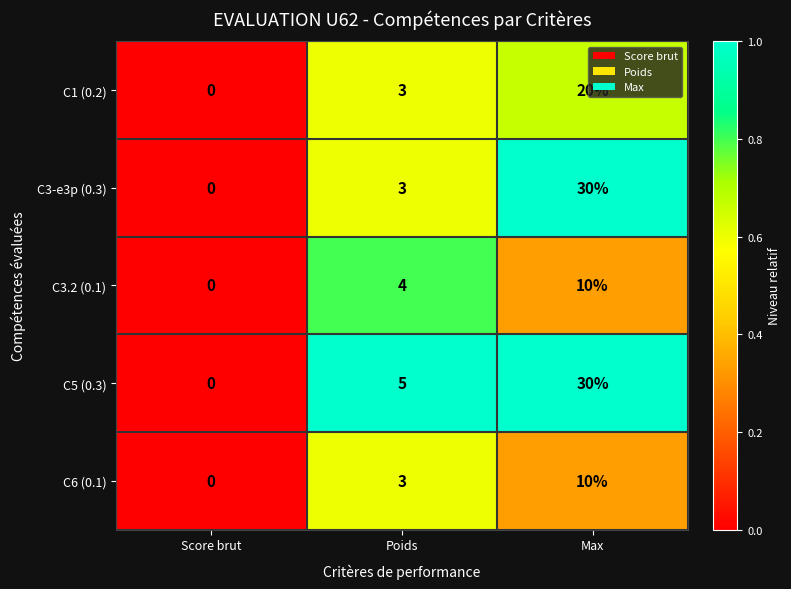

At which category does the chart reach its peak across all series?

Max